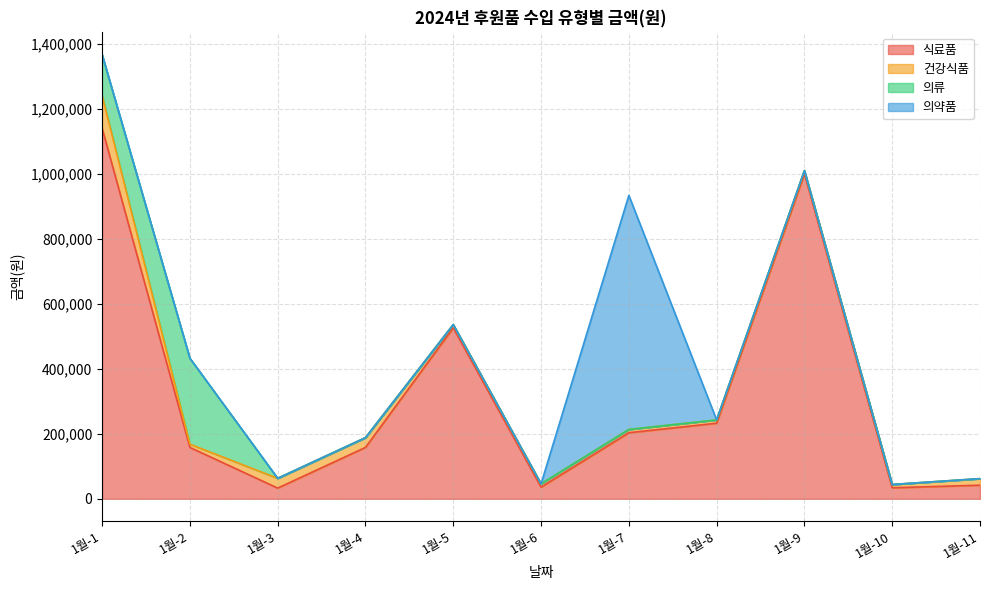

At which category is the sum across all series the highest?

1월-1